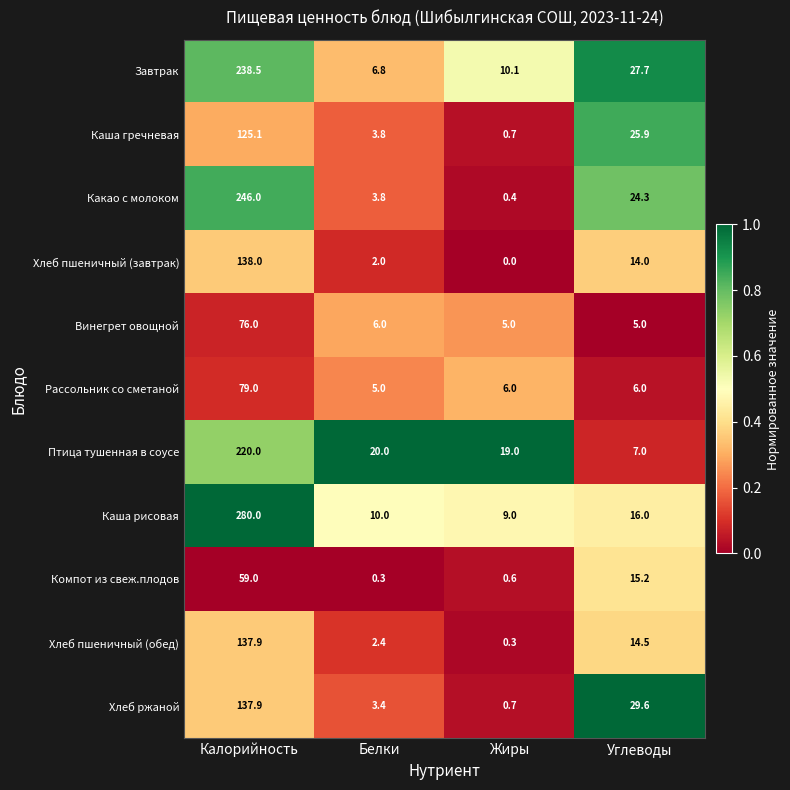

Which series has the largest total across all categories?

Каша рисовая